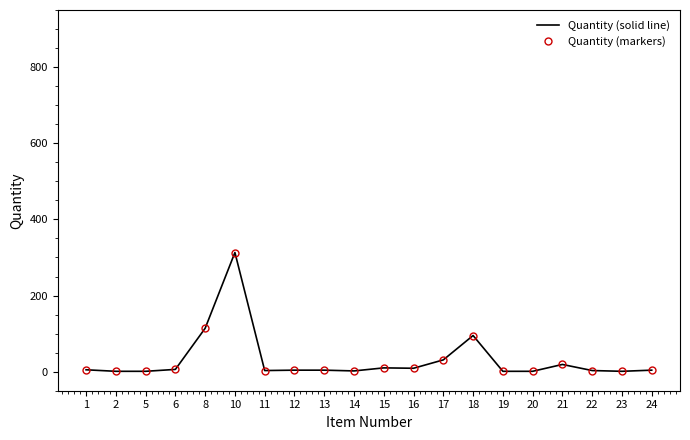

What is the approximate value of Quantity (solid line) at 11, to the nearest 5?

5